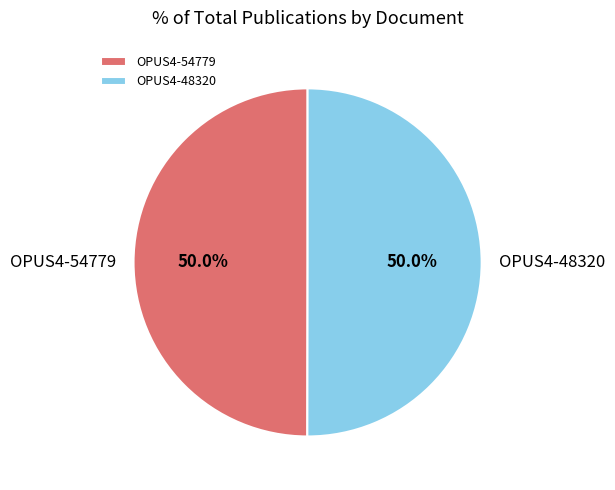

Count the number of slices in the pie.

2